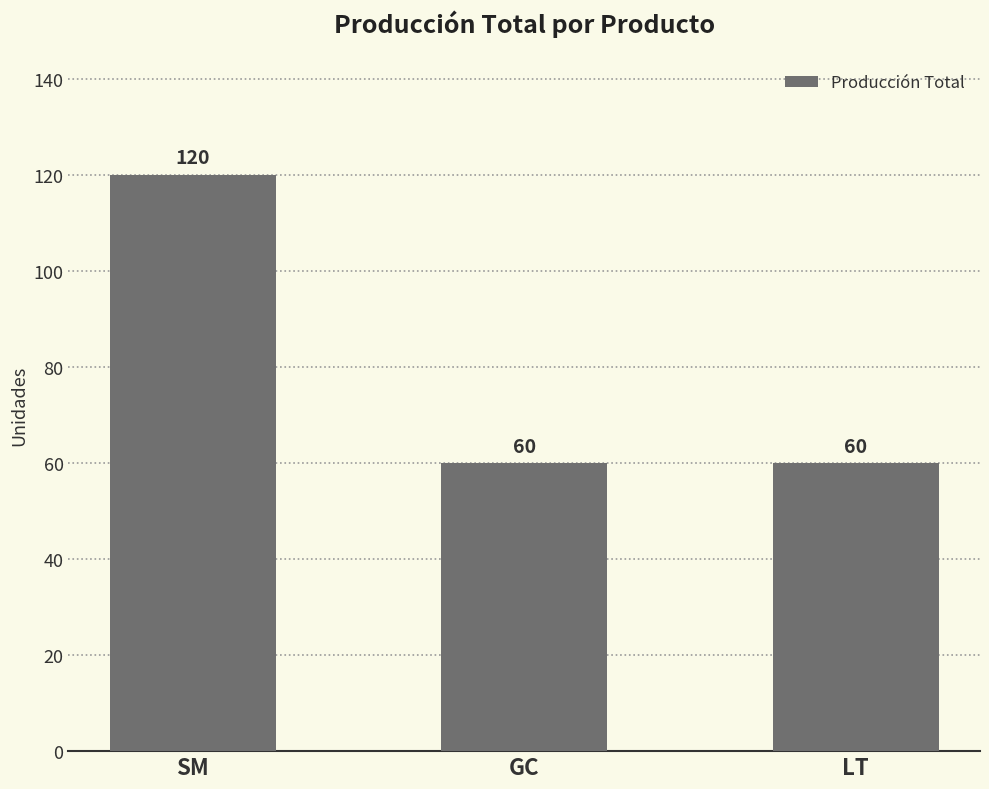

What is the sum of all values?

240